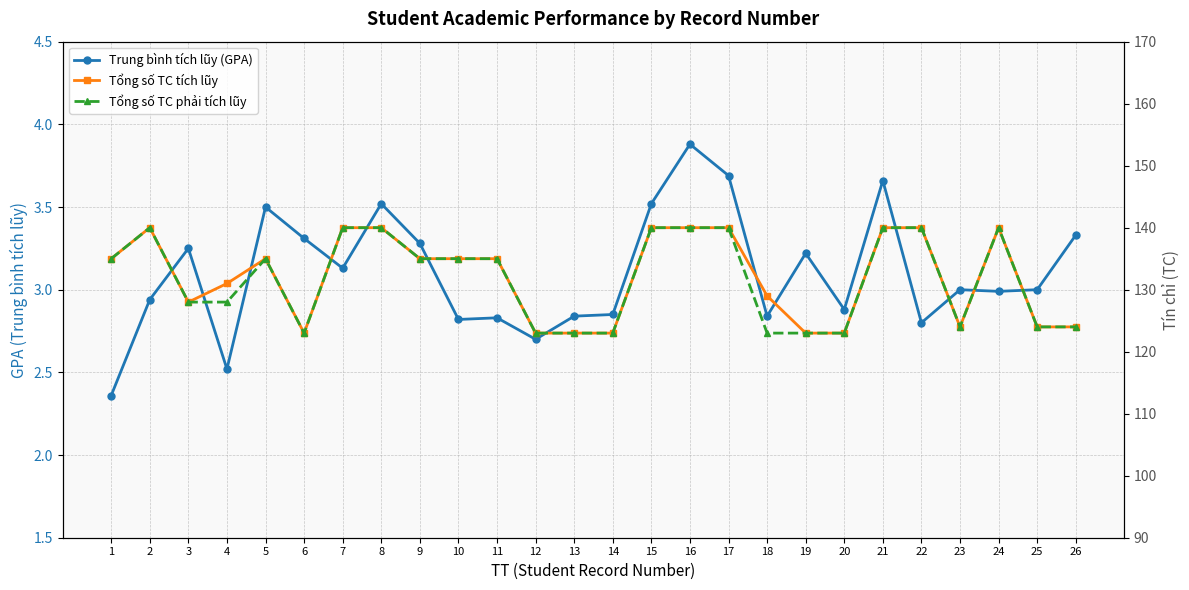

Between 21 and 26, which is larger?

21